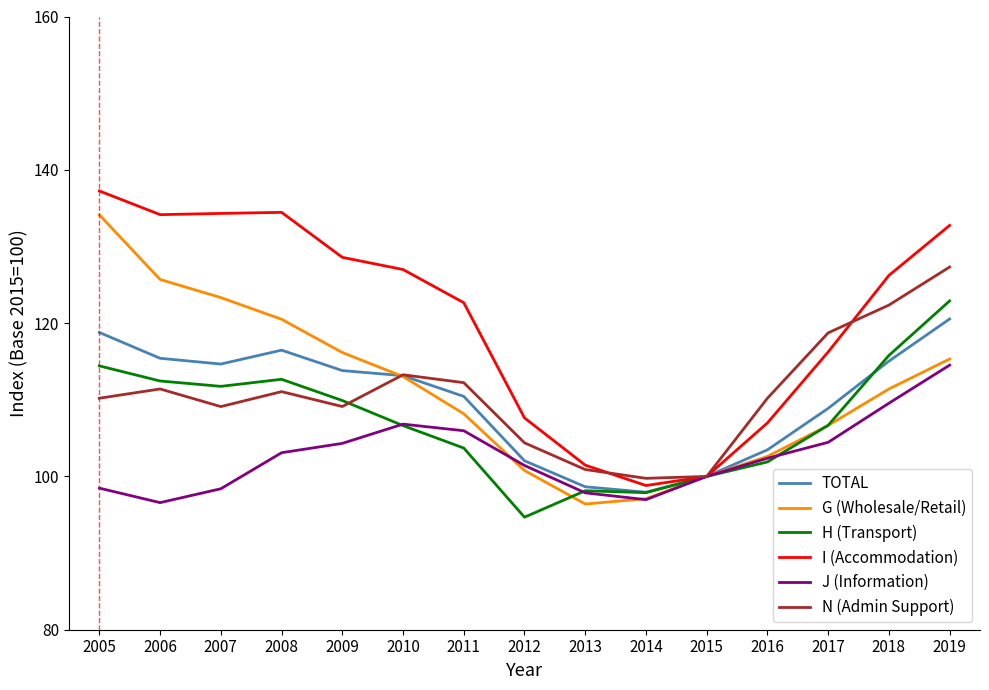

At which category is the sum across all series the highest?

2019